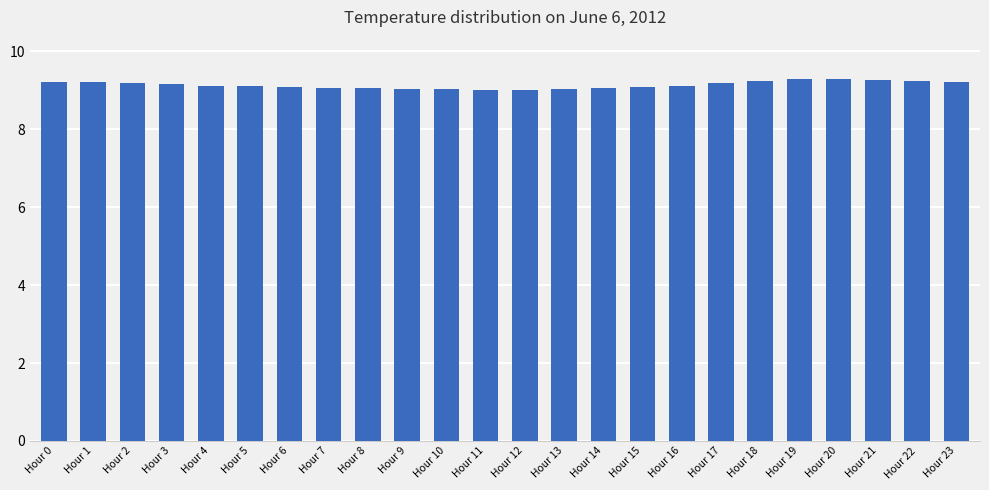

The chart shows a value of 9.2 at Hour 23. True or false?

True